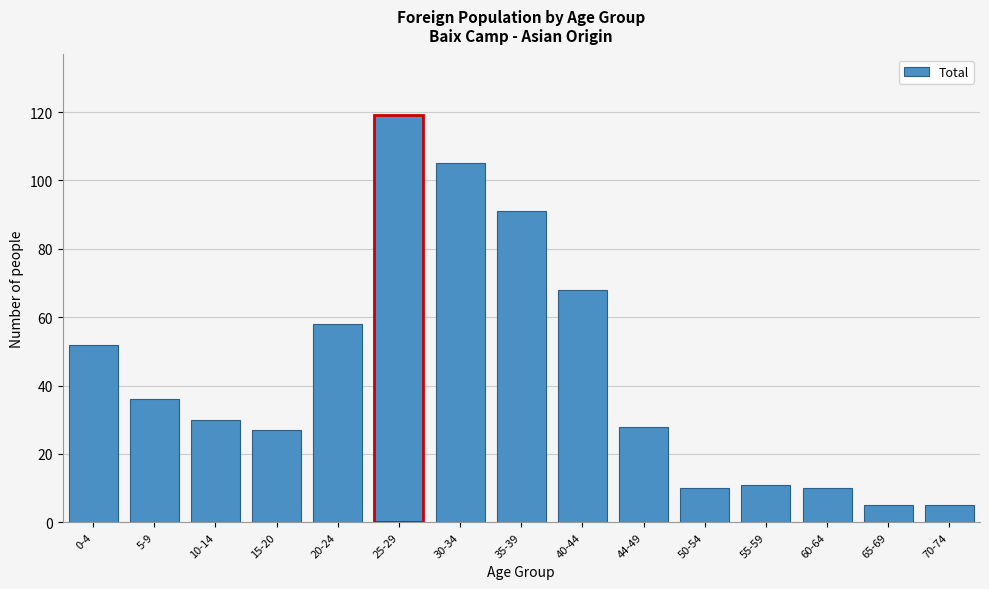

Reading right to left, list all the values displayed in this chart.

70-74=5	65-69=5	60-64=10	55-59=11	50-54=10	44-49=28	40-44=68	35-39=91	30-34=105	25-29=119	20-24=58	15-20=27	10-14=30	5-9=36	0-4=52